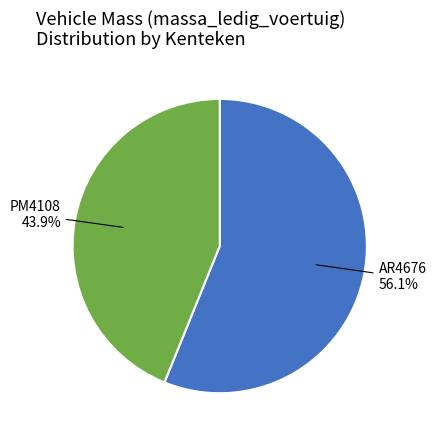

Does PM4108 represent more than half of the total?

No